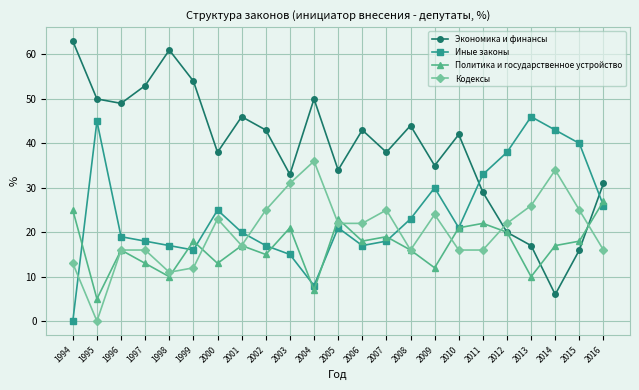

Where is the first local minimum for Кодексы?

1995